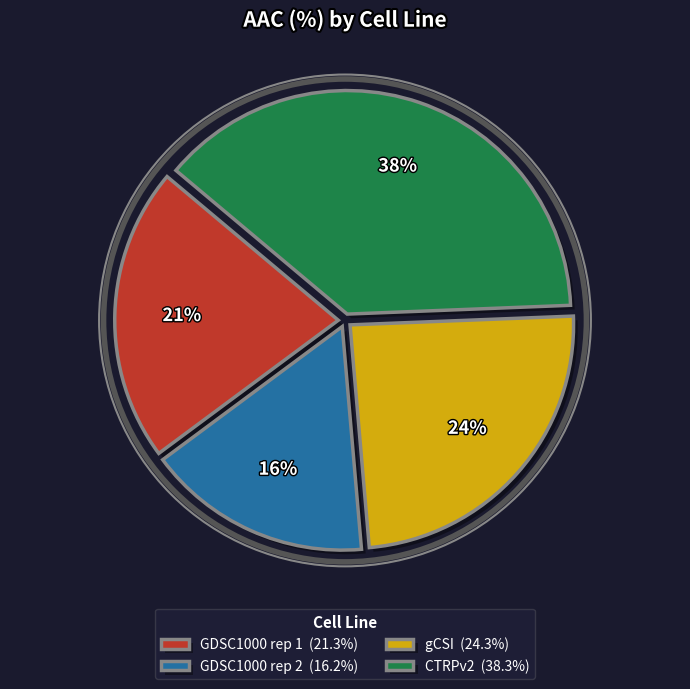

The CTRPv2 slice represents 38% of the pie. True or false?

True